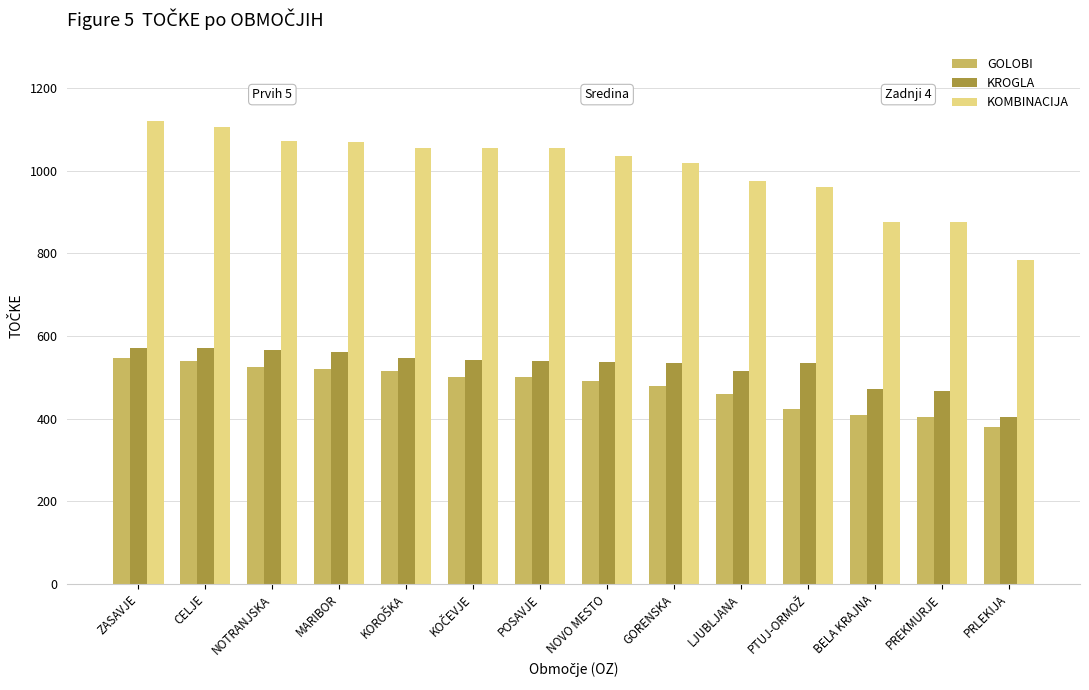

Is the value of KOMBINACIJA at NOVO MESTO greater than the value of GOLOBI at PRLEKIJA?

Yes